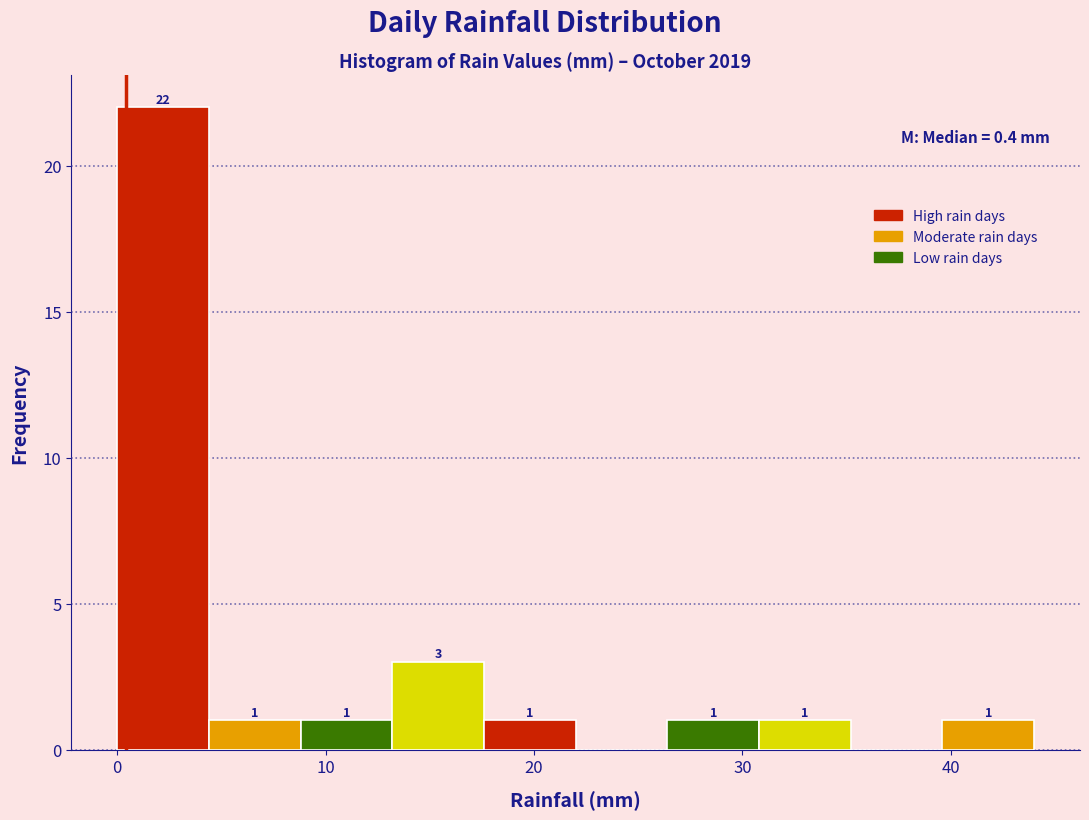

Over which range of the x-axis is the bar tallest?

0.0 to 4.4